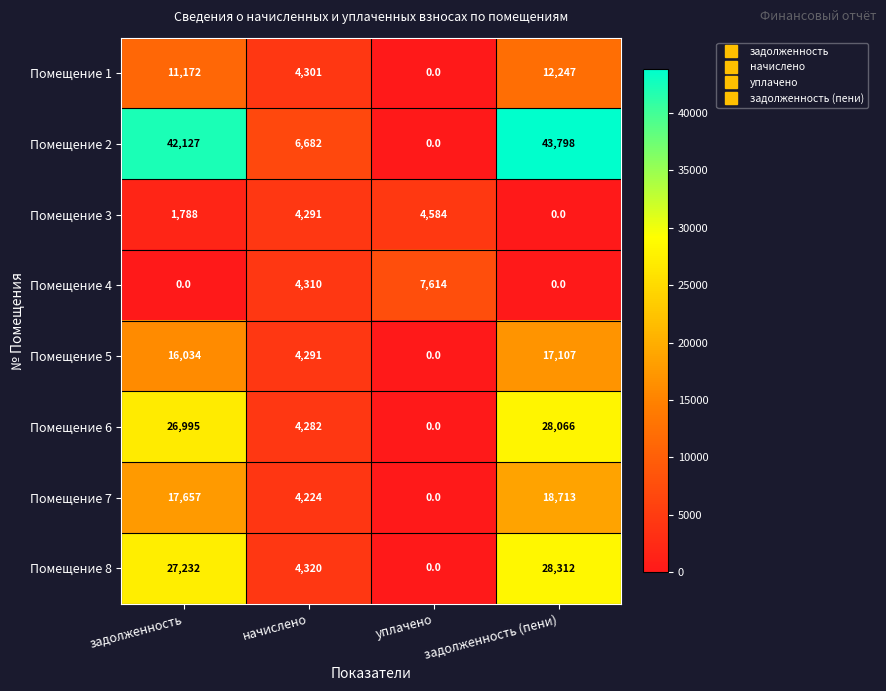

Which series has the largest total across all categories?

Помещение 2